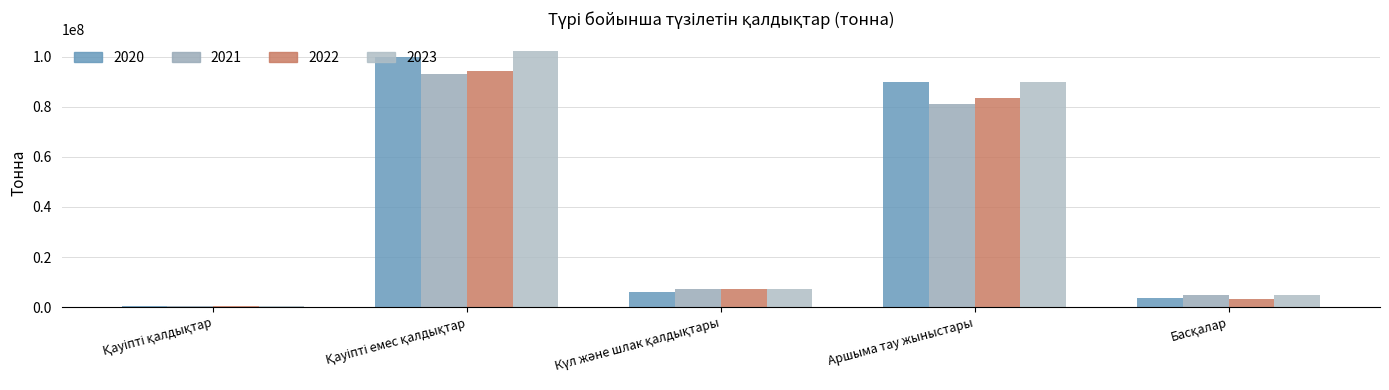

How many data points does each series have?

5